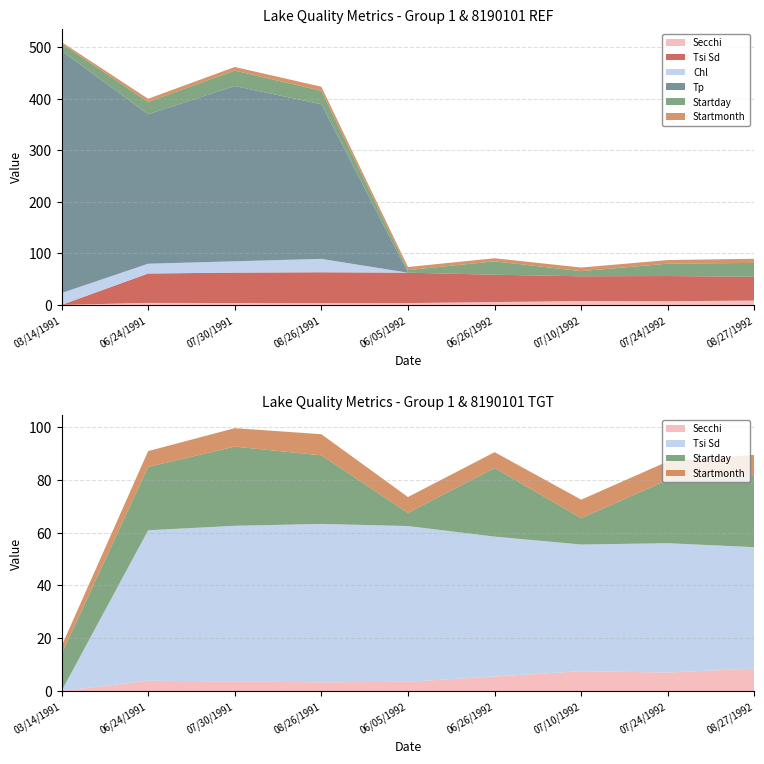

Reading right to left, extract all data points from this chart.

Secchi: 8.5	7.0	7.5	5.5	3.5	3.3	3.6	3.9	0.0
Tsi Sd: 46.0	49.0	48.0	53.0	59.0	60.0	59.0	57.0	0.0
Chl: 0.0	0.0	0.0	0.0	0.0	26.0	22.0	19.0	23.0
Tp: 0.0	0.0	0.0	0.0	0.0	300.0	340.0	290.0	470.0
Startday: 27.0	24.0	10.0	26.0	5.0	26.0	30.0	24.0	14.0
Startmonth: 8.0	7.0	7.0	6.0	6.0	8.0	7.0	6.0	3.0